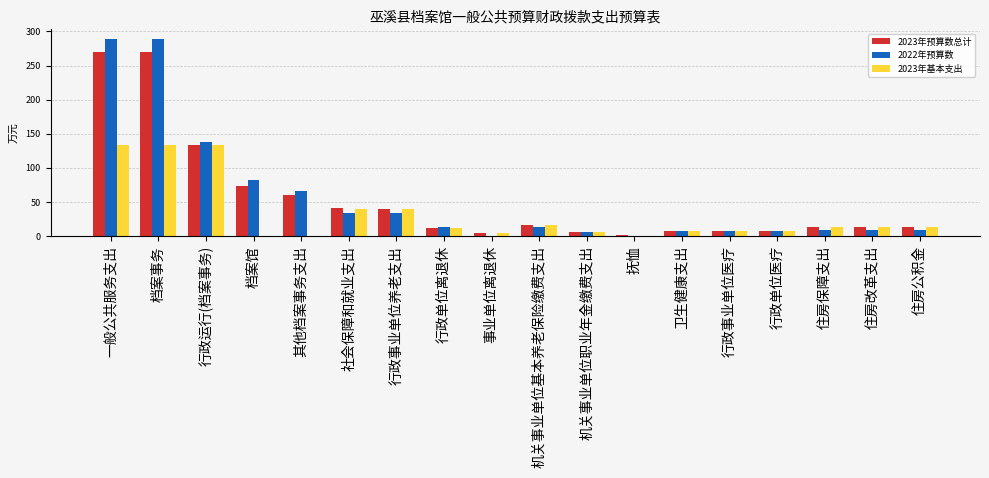

What are all the series names shown in the legend?

2023年预算数总计, 2022年预算数, 2023年基本支出